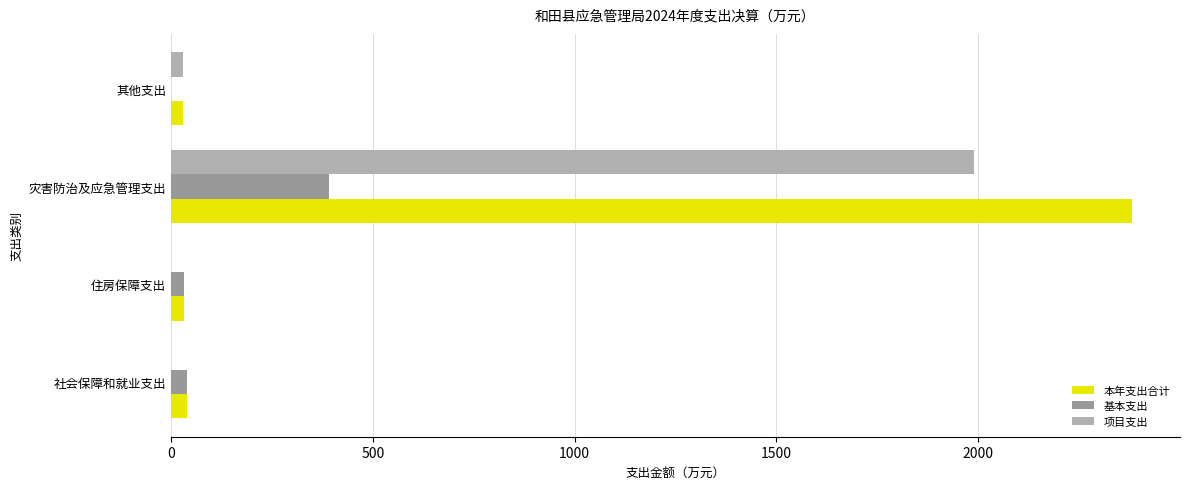

How many categories are shown in the chart?

4